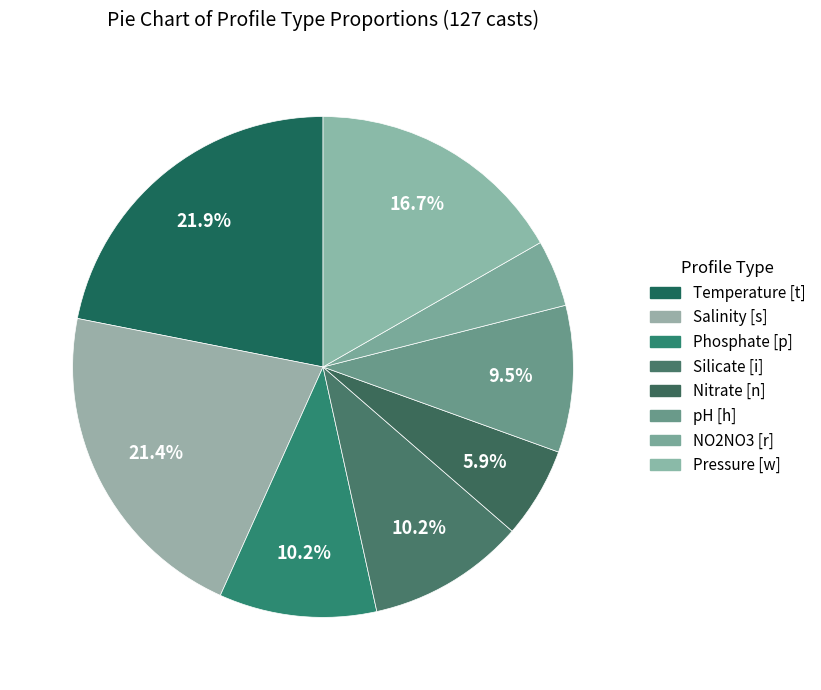

How many slices are in this pie chart?

8